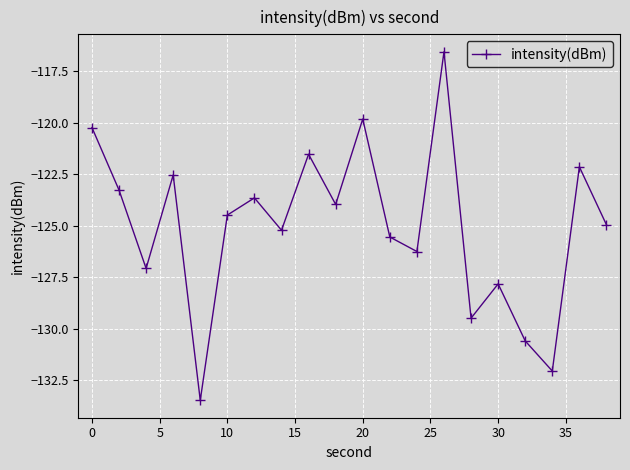

How many distinct data groups are displayed?

1